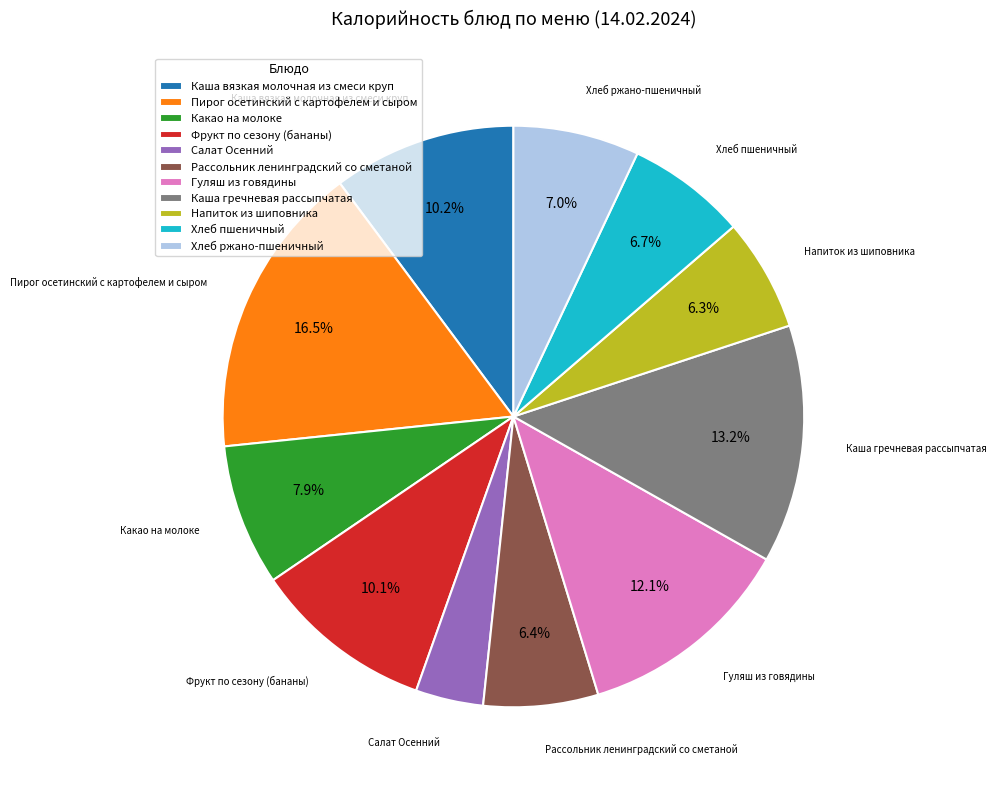

To the nearest percent, what percentage of the pie is Каша вязкая молочная из смеси круп?

10%